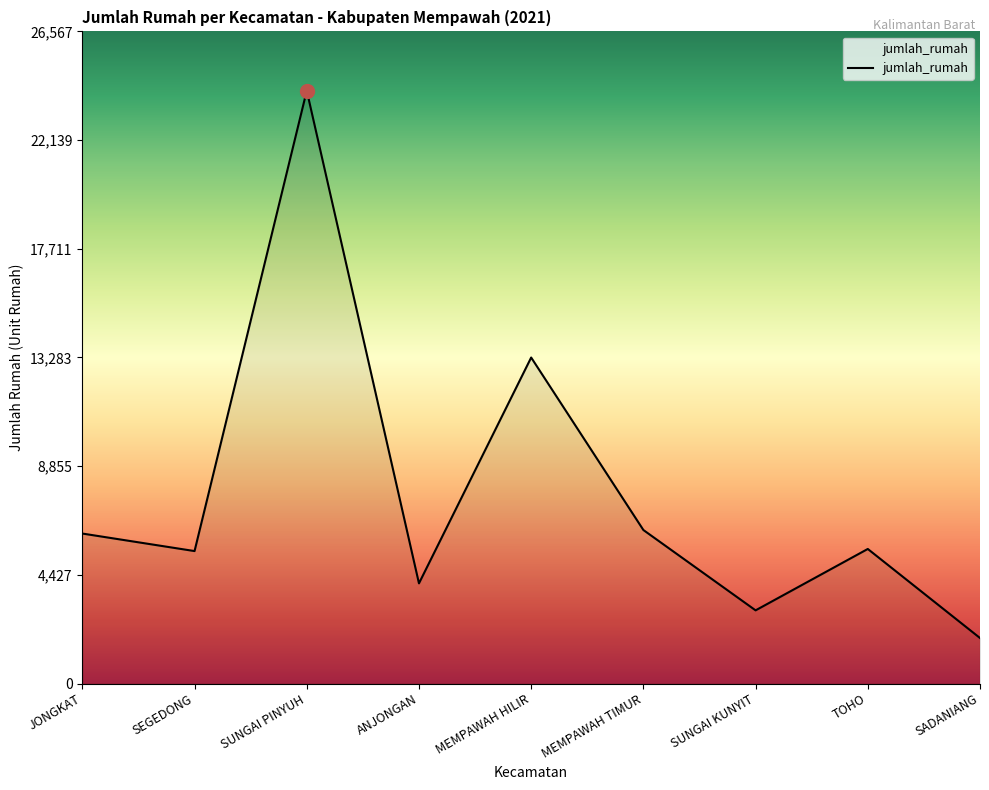

At which category does the data reach its first local valley?

SEGEDONG